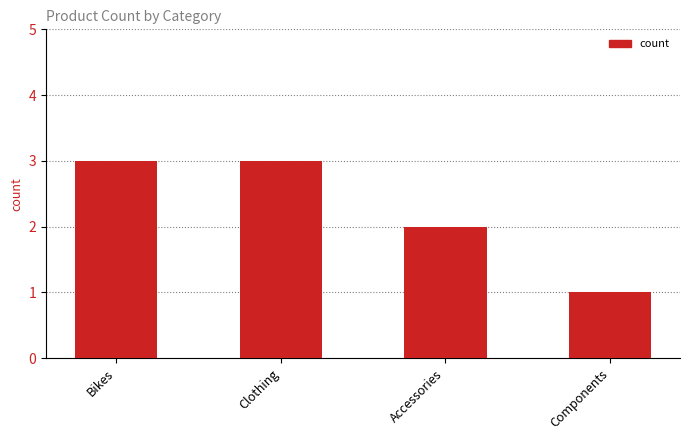

What is the label of the 1st bar from the right?

Components